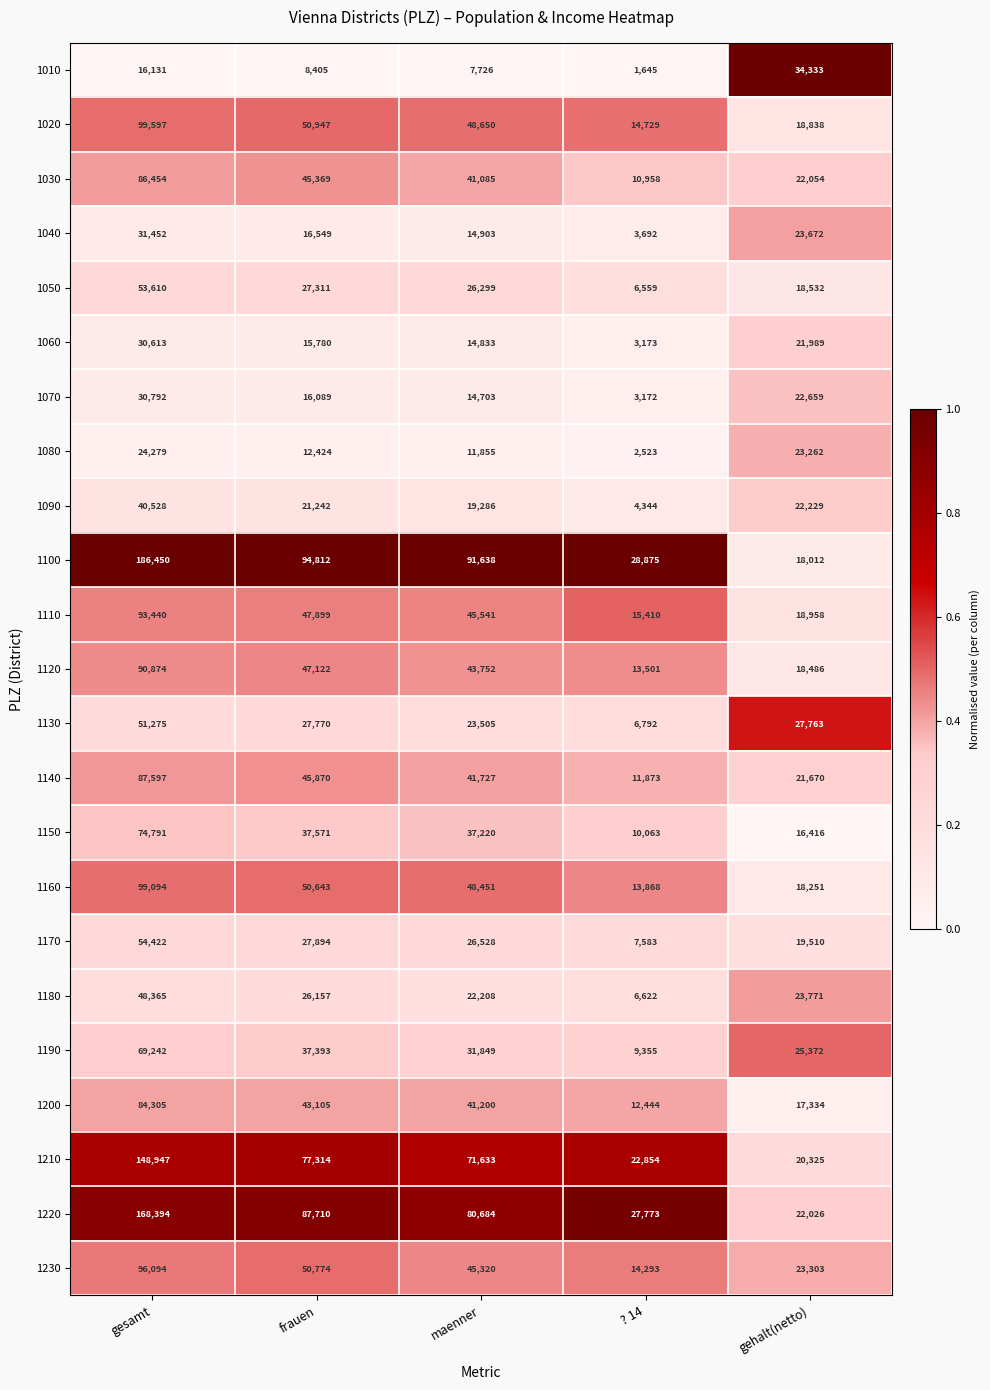

How many data points does each series have?

5